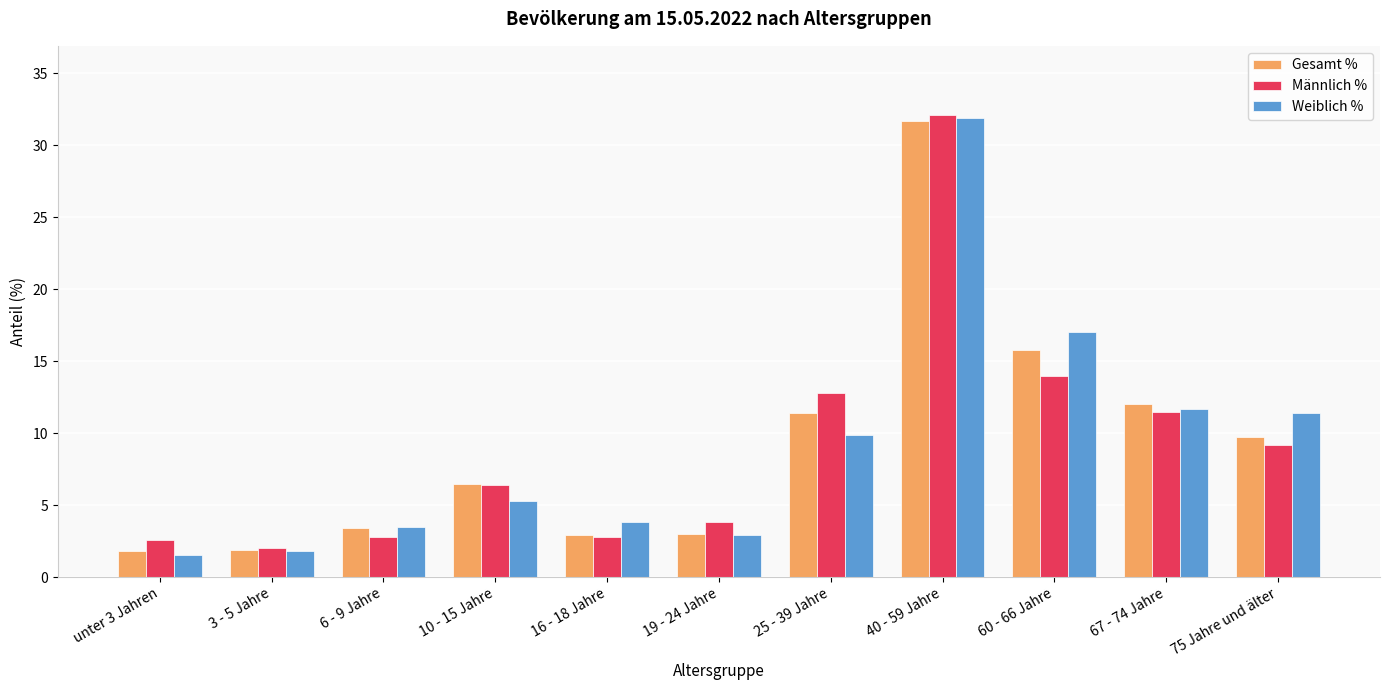

Are the bars horizontal?

No